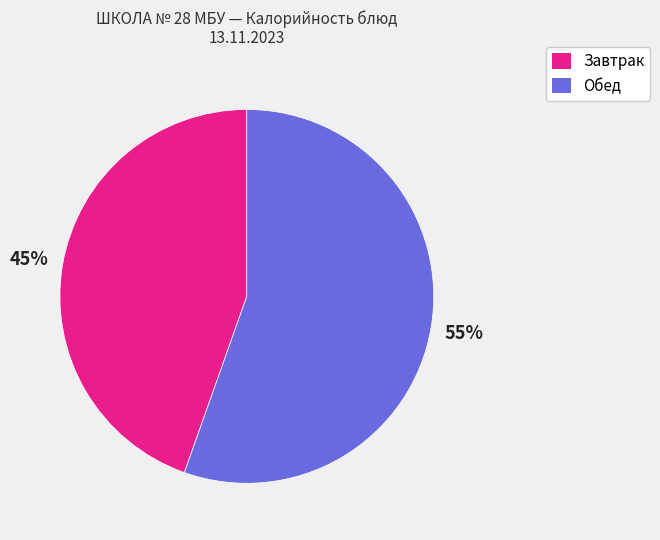

Does any single category account for the majority?

Yes